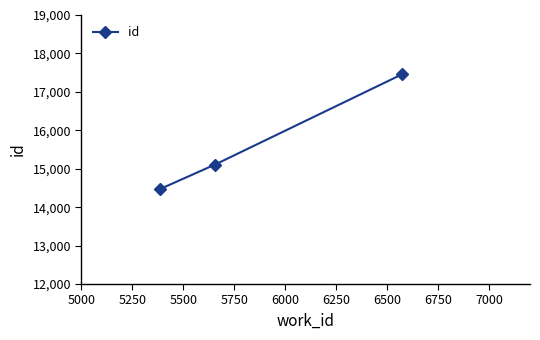

How many values are below 15108?

1